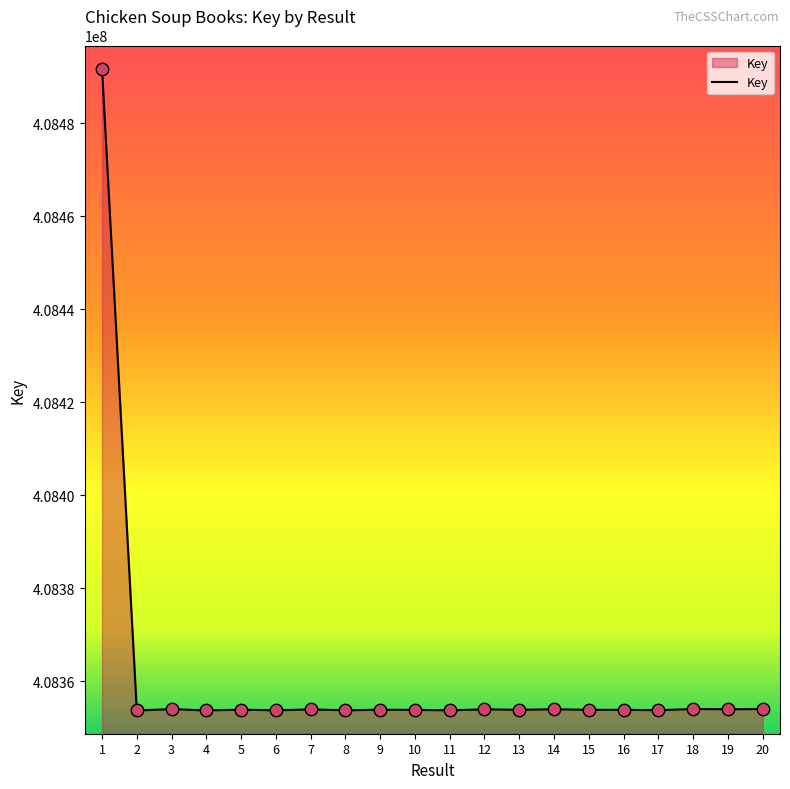

What is the ratio of the value at 9 to the value at 11?

1.0